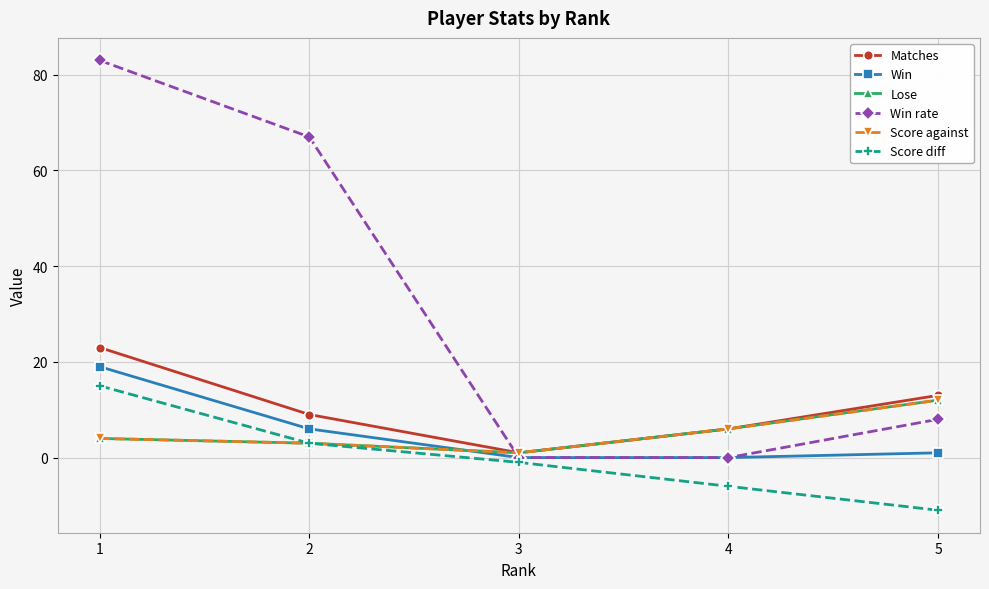

True or false: Lose and Matches cross at least once.

False